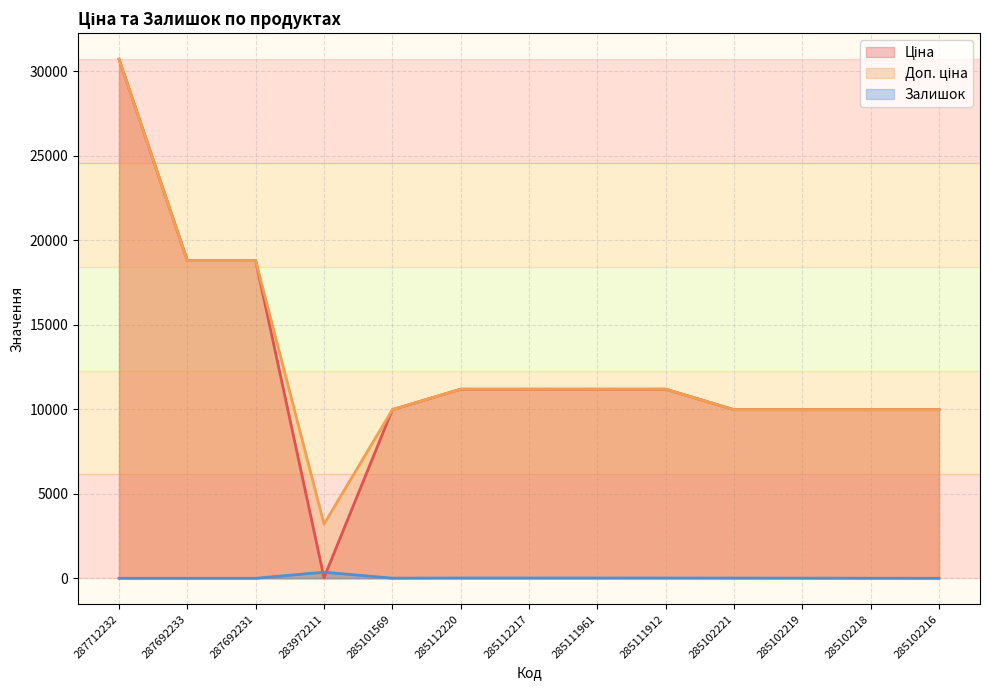

Rank the categories by Доп. ціна value from highest to lowest.

287712232, 287692233, 287692231, 285112220, 285112217, 285111961, 285111912, 285101569, 285102221, 285102219, 285102218, 285102216, 283972211